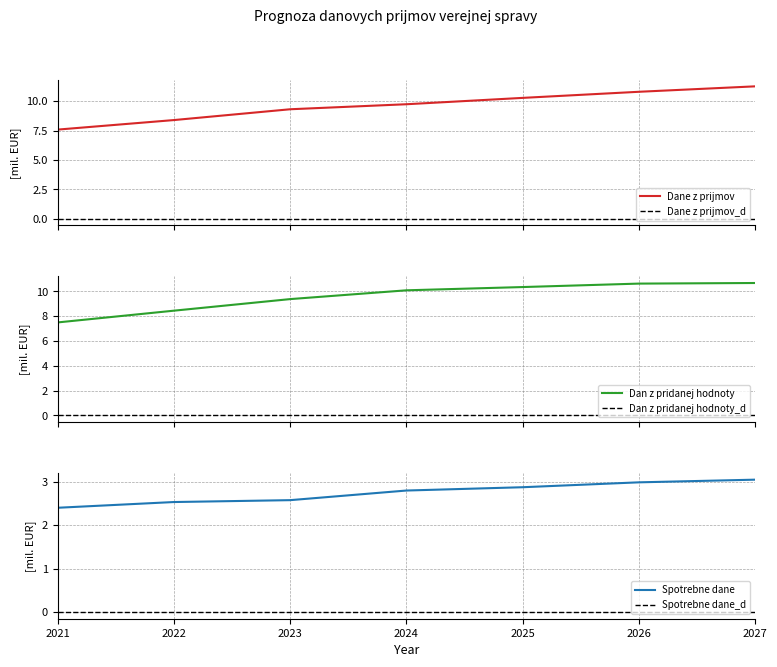

Reading left to right, list all the values displayed in this chart.

Dane z prijmov: 2021=7.6	2022=8.4	2023=9.3	2024=9.7	2025=10.3	2026=10.8	2027=11.3
Dane z prijmov_d: 2021=0.0	2022=0.0	2023=0.0	2024=0.0	2025=0.0	2026=0.0	2027=0.0
Dan z pridanej hodnoty: 2021=7.5	2022=8.4	2023=9.4	2024=10.1	2025=10.3	2026=10.6	2027=10.7
Dan z pridanej hodnoty_d: 2021=0.0	2022=0.0	2023=0.0	2024=0.0	2025=0.0	2026=0.0	2027=0.0
Spotrebne dane: 2021=2.4	2022=2.5	2023=2.6	2024=2.8	2025=2.9	2026=3.0	2027=3.0
Spotrebne dane_d: 2021=0.0	2022=0.0	2023=0.0	2024=0.0	2025=0.0	2026=0.0	2027=0.0